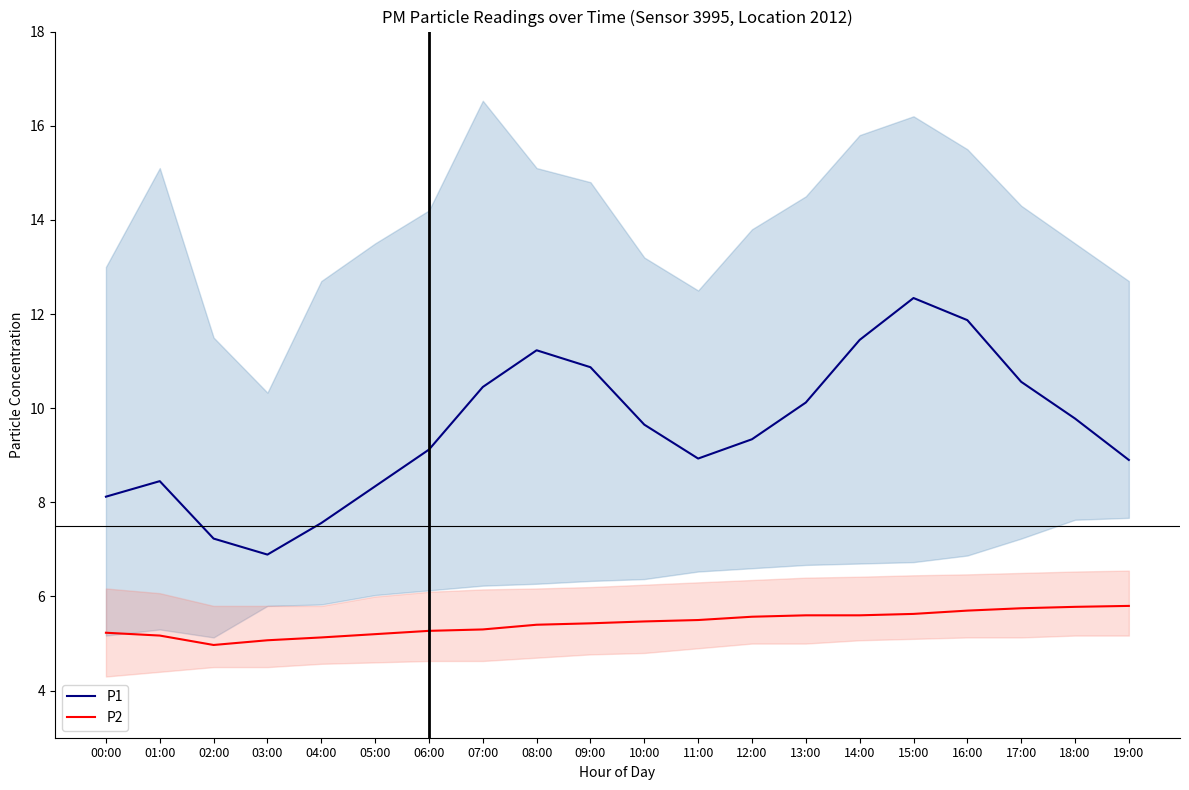

What are all the series names shown in the legend?

P1, P2